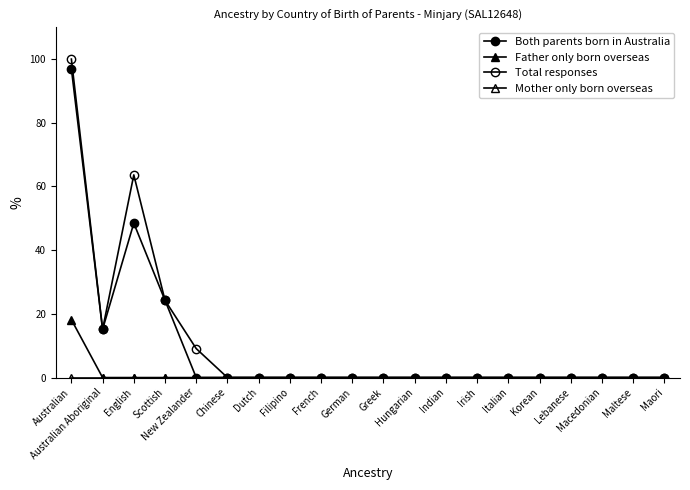

Does the chart have visible grid lines?

No